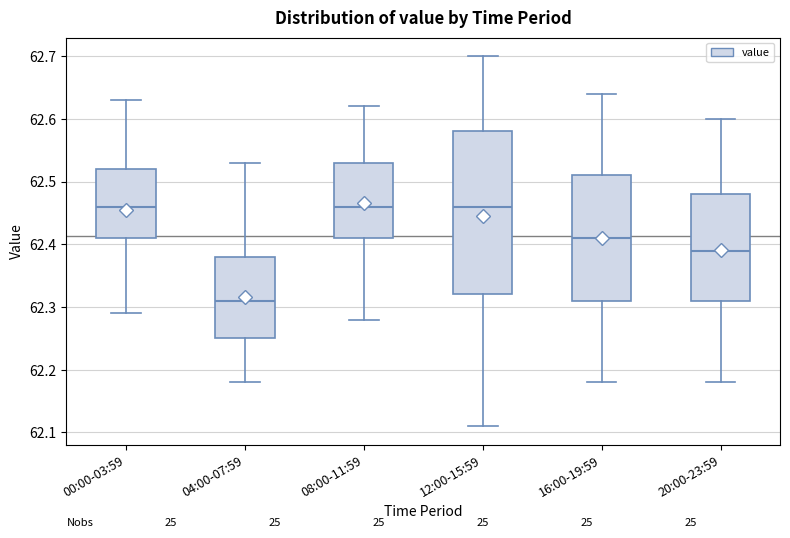

Comparing the boxes themselves (not the whiskers), which one is the tallest?

12:00-15:59